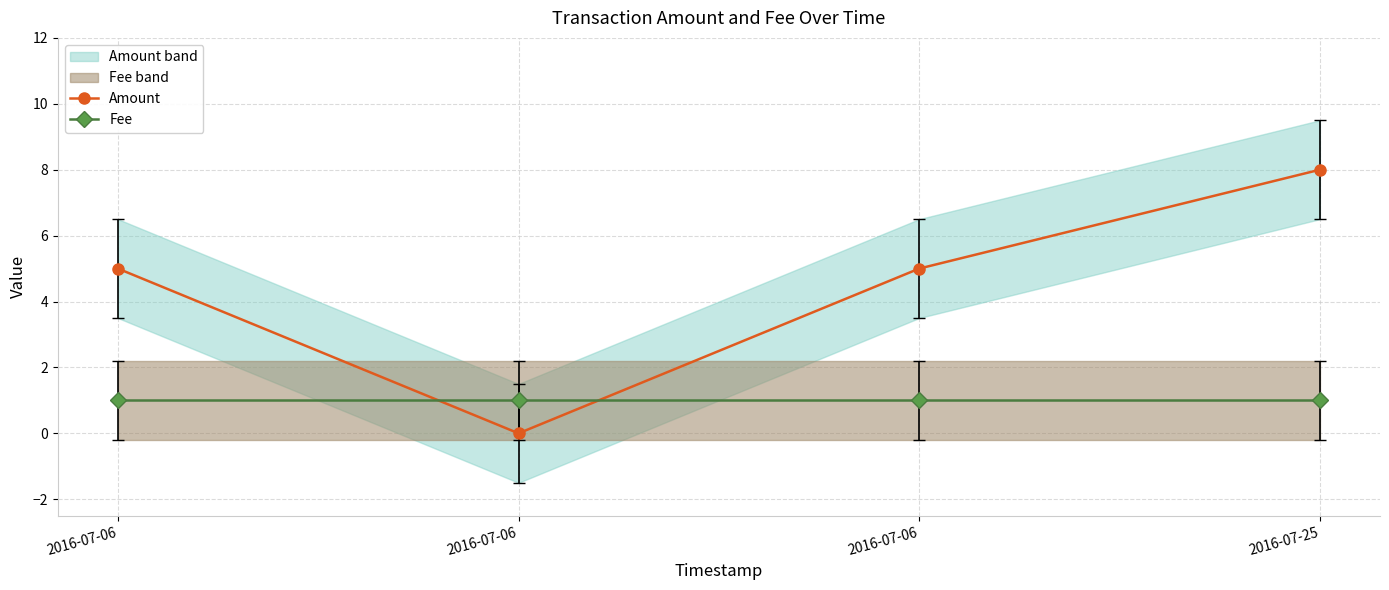

Which has a higher value, 2016-07-06 or 2016-07-25?

2016-07-25